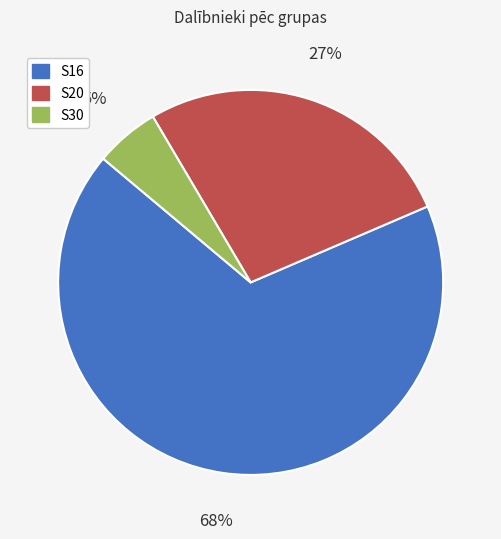

Combined, do S20 and S16 account for over 50%?

Yes